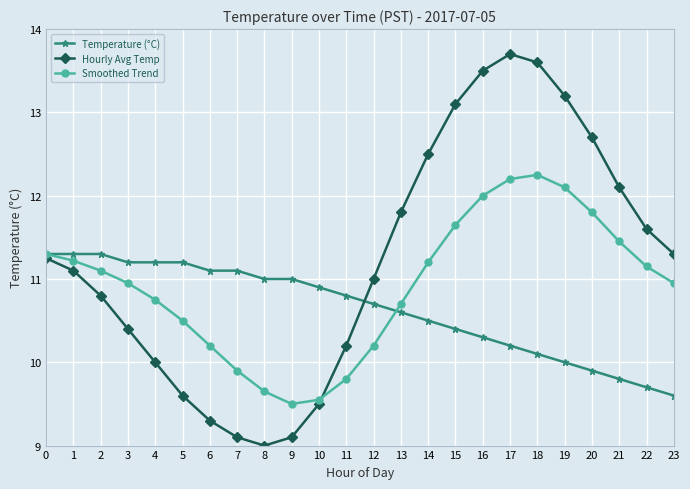

What is the sum of all Smoothed Trend values?

262.1